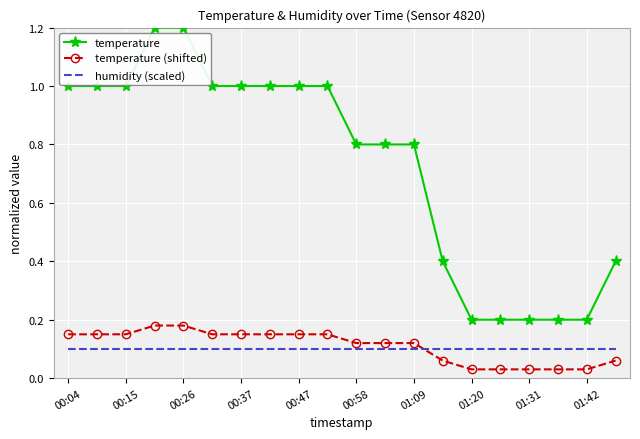

Rank the series by their maximum value, from lowest to highest.

humidity (scaled), temperature (shifted), temperature